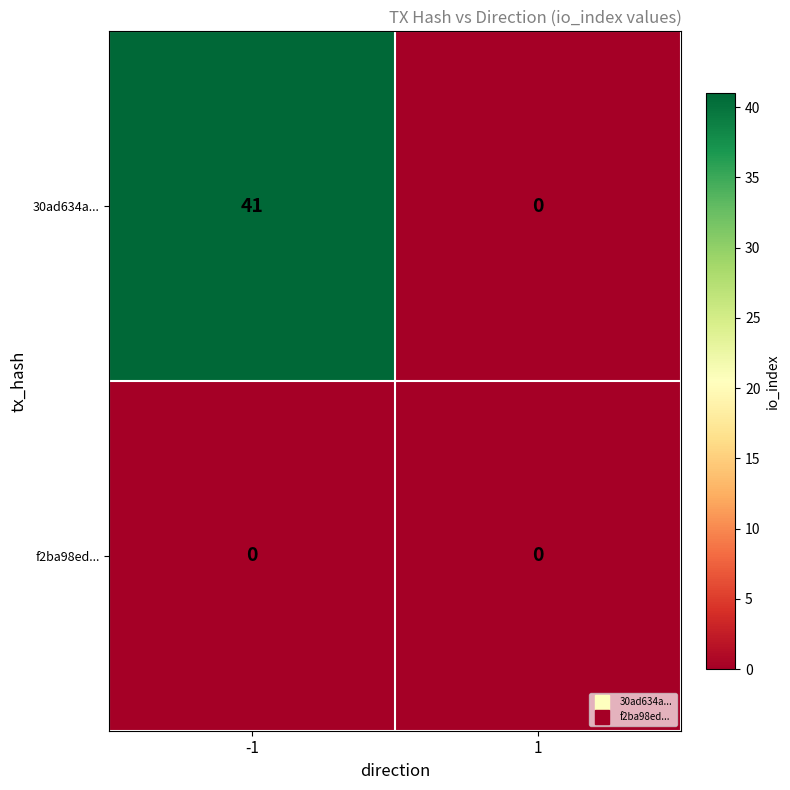

Reading left to right, what are all the values shown in this chart?

30ad634a...: -1=41	1=0
f2ba98ed...: -1=0	1=0